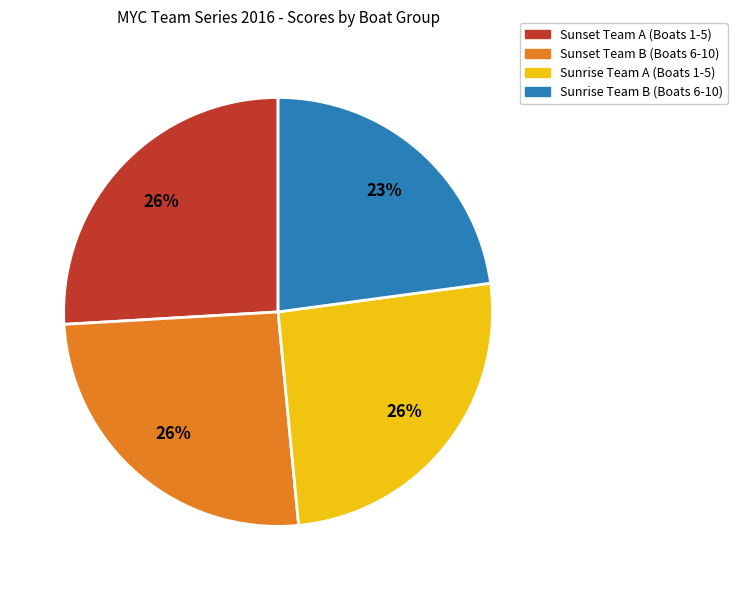

Does any single category account for the majority?

No